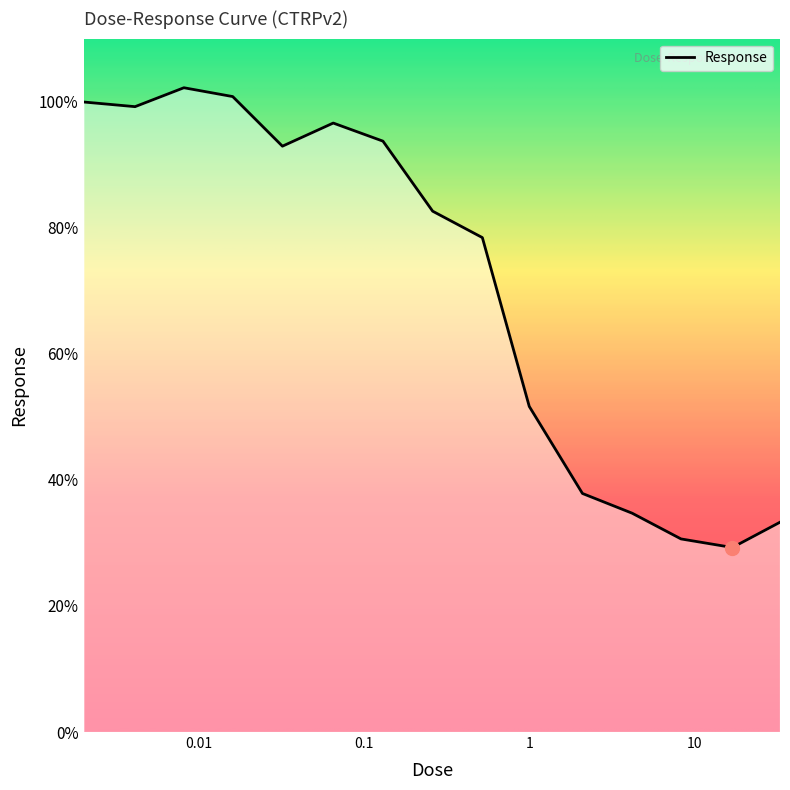

What is the difference between the maximum and minimum values?

72.9